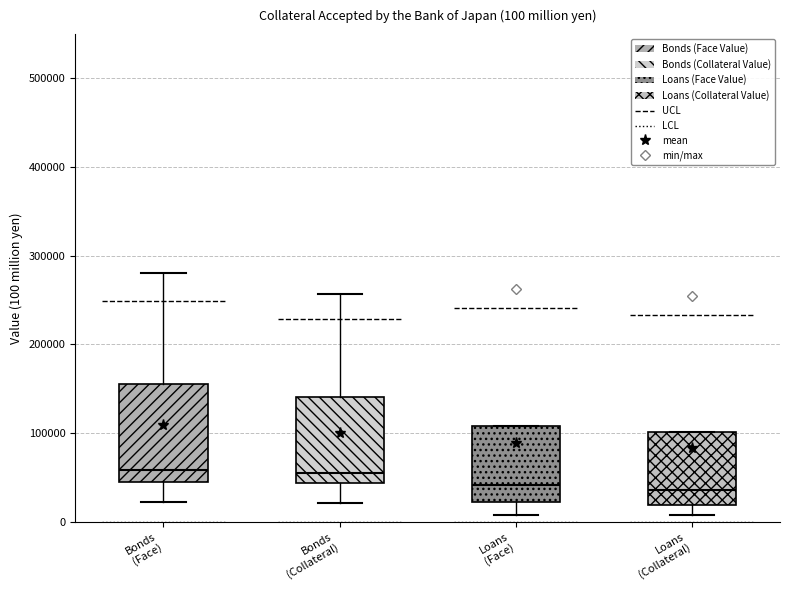

Comparing the boxes themselves (not the whiskers), which one is the tallest?

Bonds (Face)